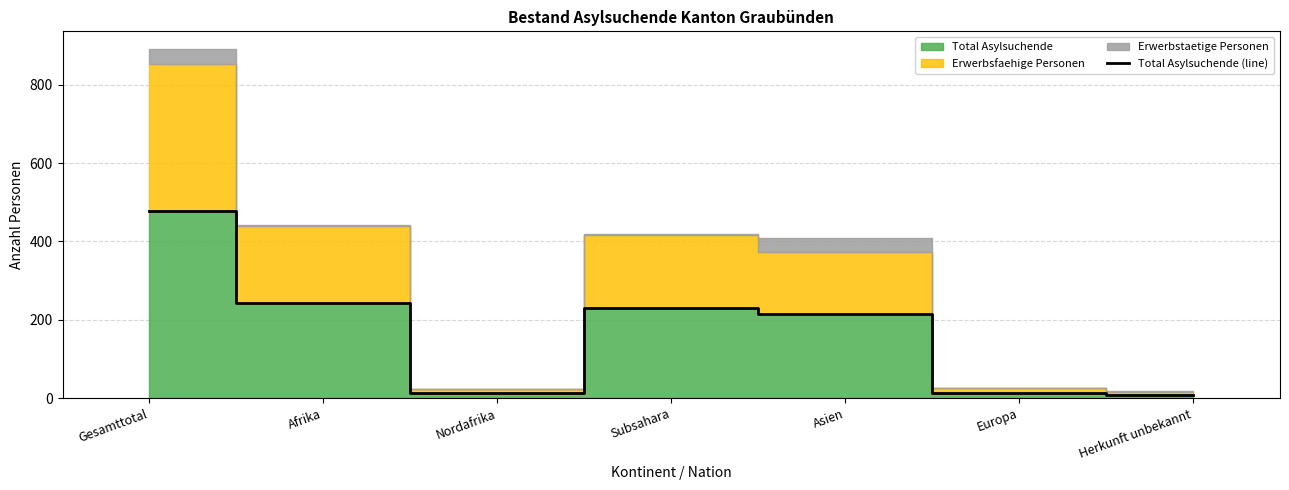

How many points are lower than both their immediate neighbors (excluding endpoints)?

1